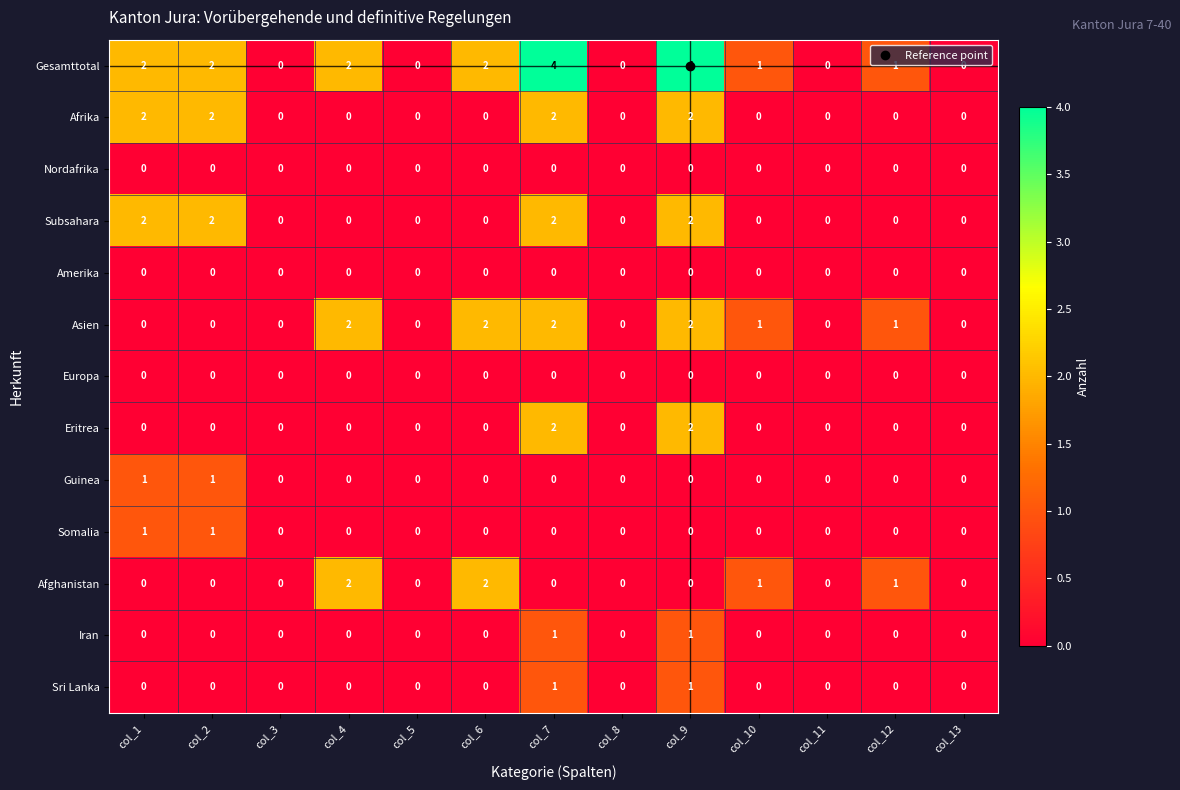

The Afrika series shows 0 at col_8. True or false?

True